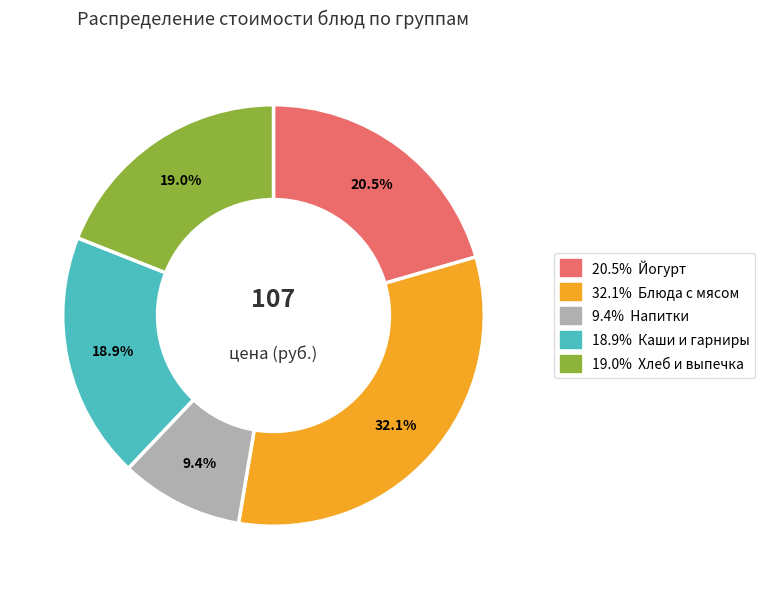

How many slices are in this pie chart?

5